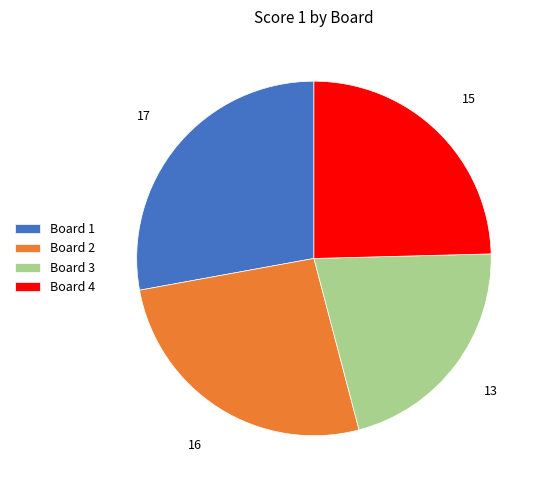

What is the ratio of the value at Board 4 to the value at Board 2?

0.9